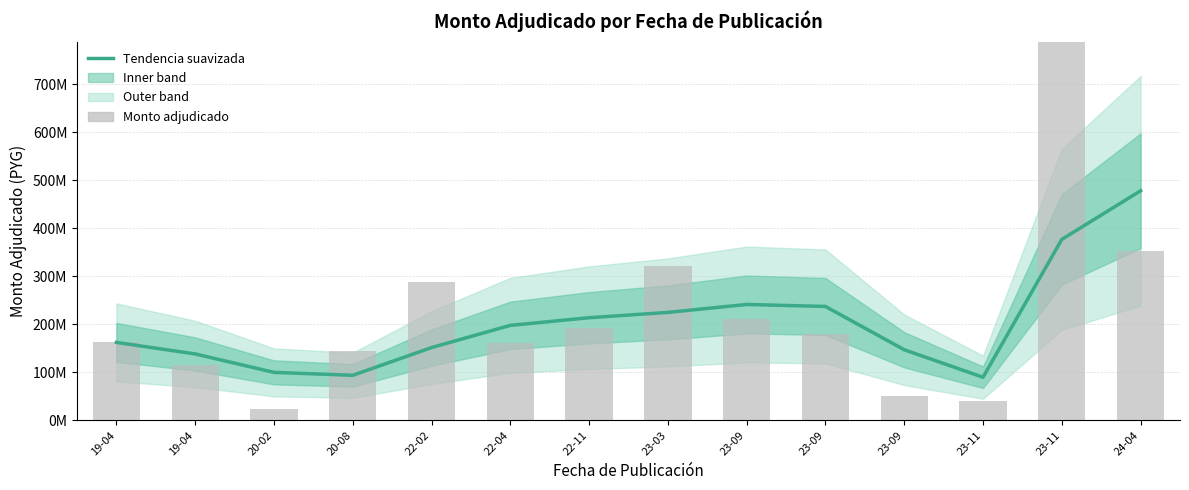

What is the total value across all series at 20-08?

237718000.0